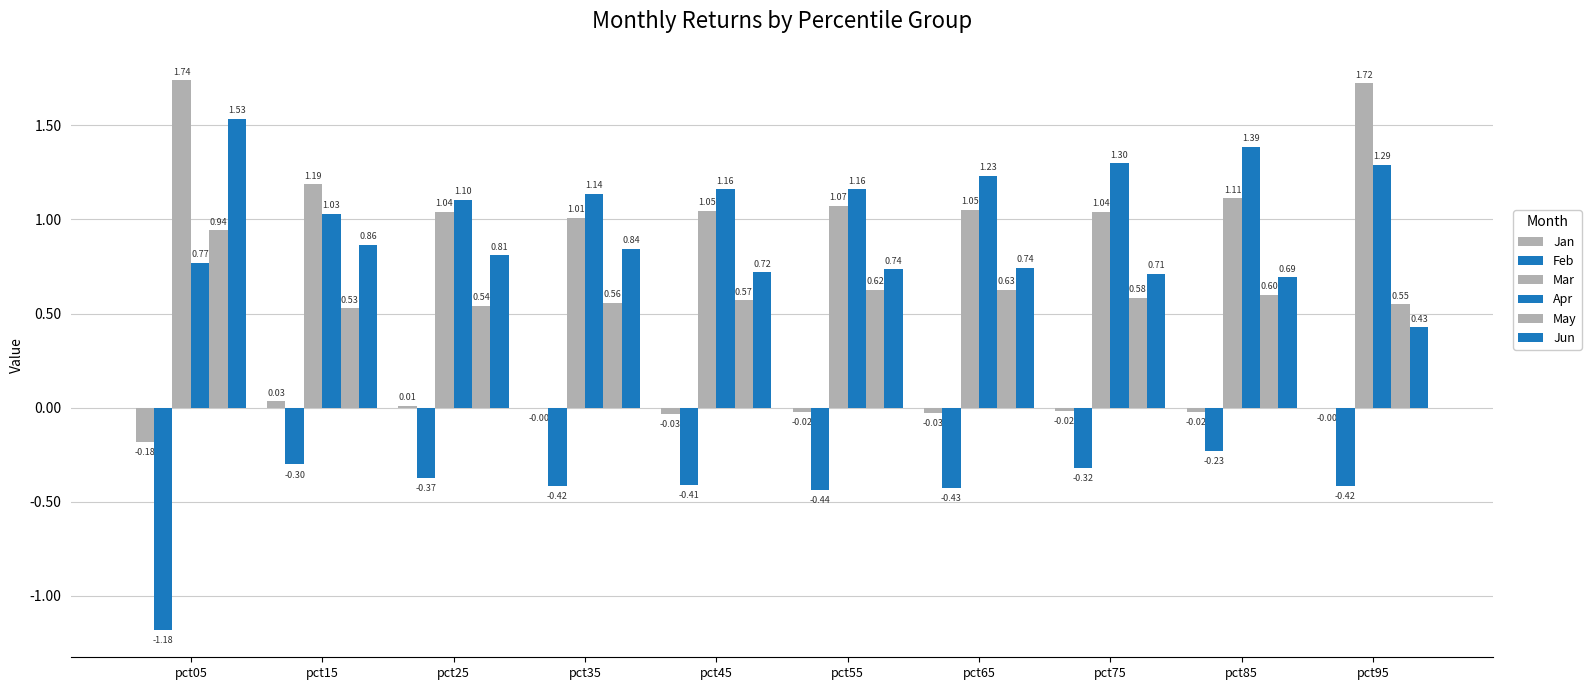

How many distinct data groups are displayed?

6